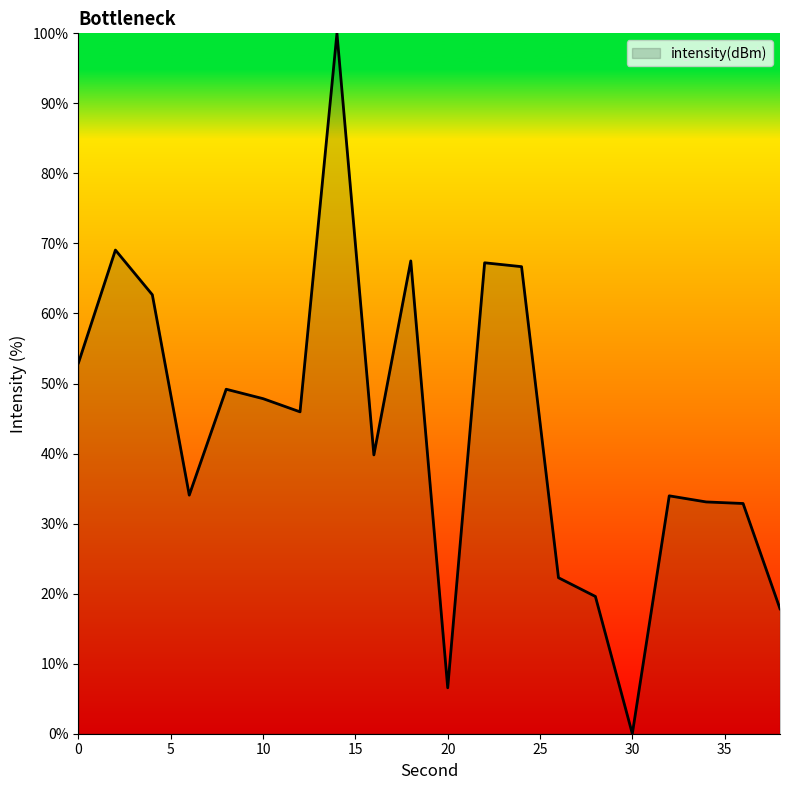

What is the maximum value shown in the chart?

100.0